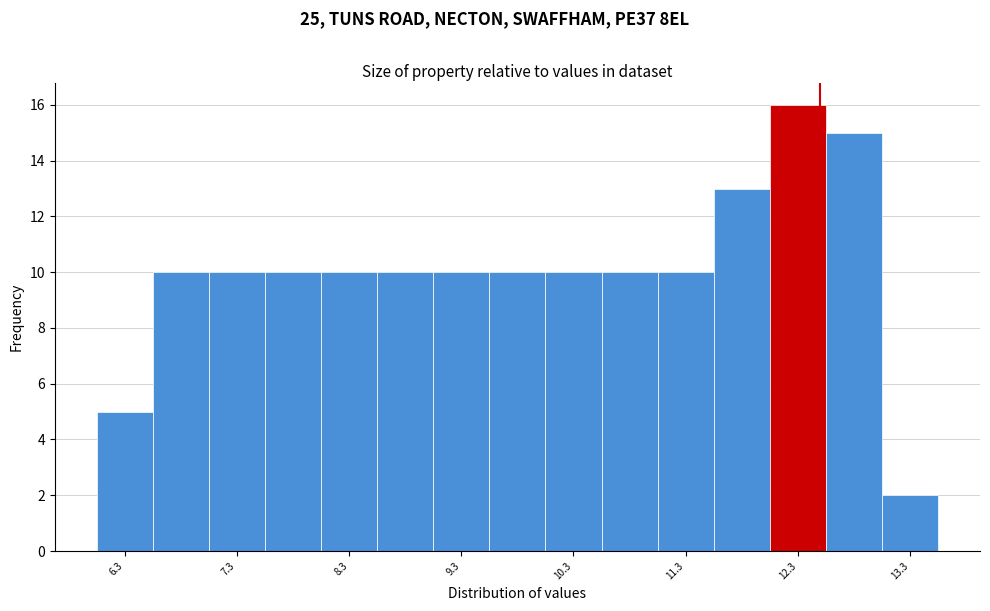

Over which range of the x-axis is the bar tallest?

12.05 to 12.55